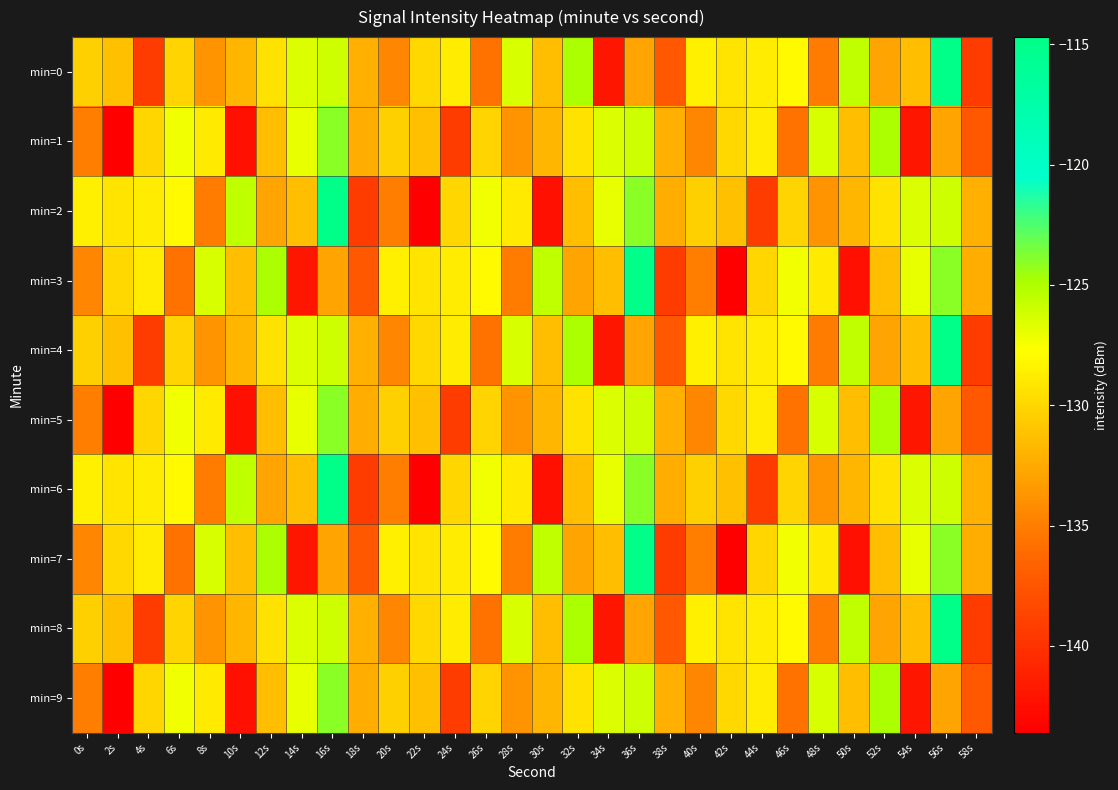

What is the difference between the highest and lowest values at 2s?

14.3